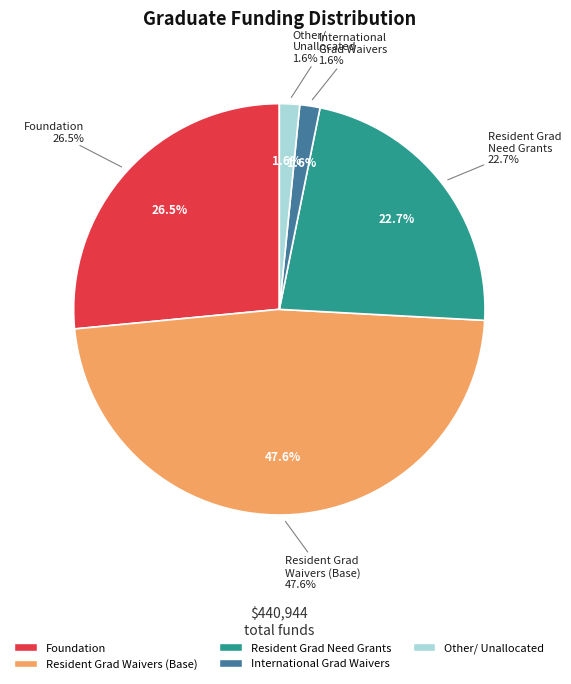

The Foundation slice represents 16% of the pie. True or false?

False